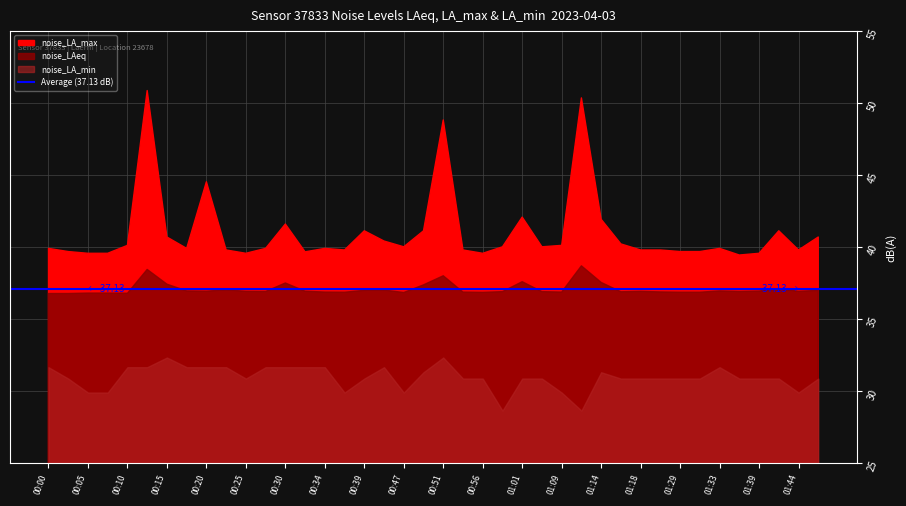

In noise_LA_max, how many points are lower than both neighbors (excluding endpoints)?

9